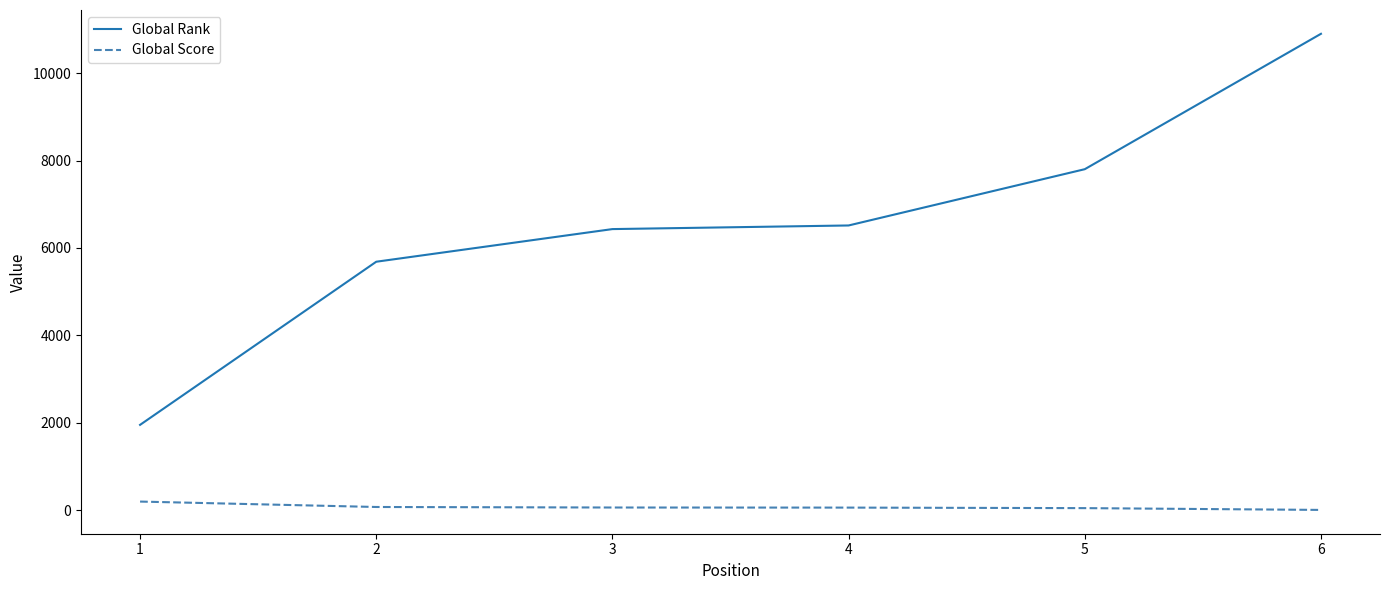

What is the greatest value displayed?

10902